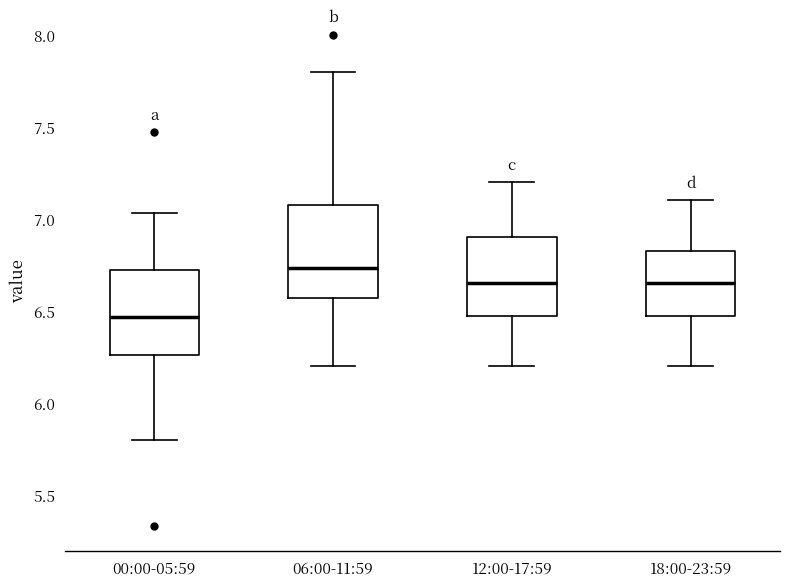

Reading left to right, transcribe this box plot: for each box, give where its median line is, the range the box spans, and where its two whiskers end, as read against the y-axis. The values are not printed on the chart, so give them approximately, as read against the axis.

00:00-05:59: median 6.45, box 6.25 to 6.75, whiskers 5.80 to 7.05
06:00-11:59: median 6.75, box 6.55 to 7.10, whiskers 6.20 to 7.80
12:00-17:59: median 6.65, box 6.50 to 6.90, whiskers 6.20 to 7.20
18:00-23:59: median 6.65, box 6.50 to 6.85, whiskers 6.20 to 7.10